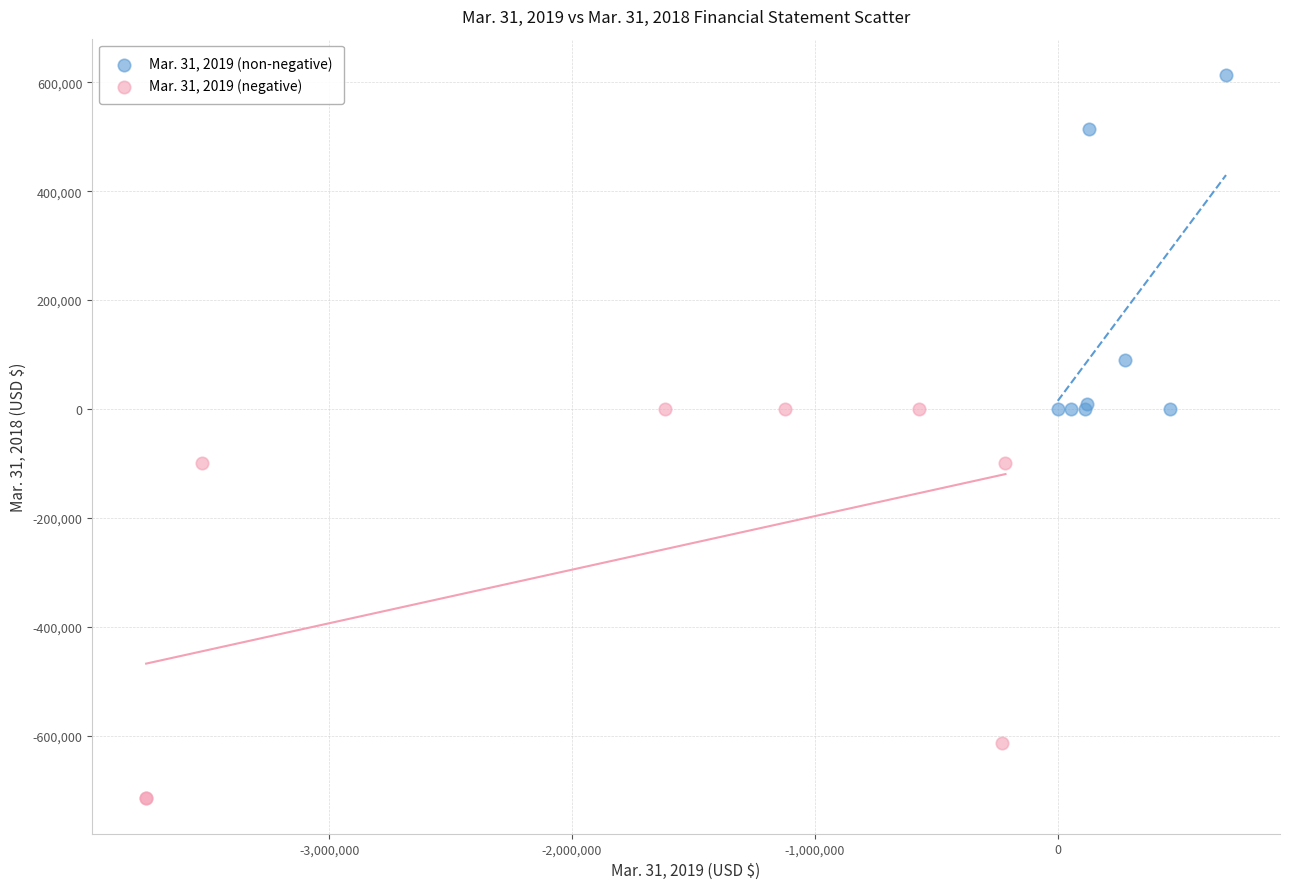

Which series reaches the maximum Y coordinate?

Mar. 31, 2019 (non-negative)